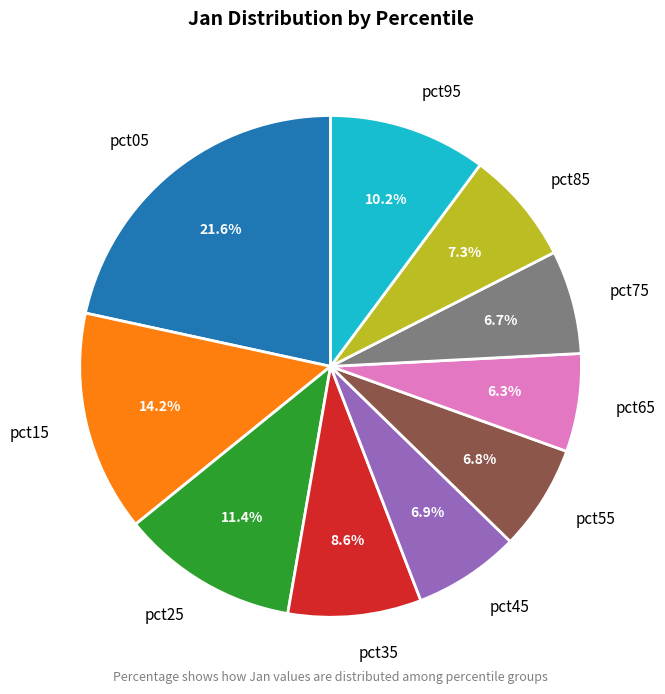

Which category has the biggest portion of the pie?

pct05